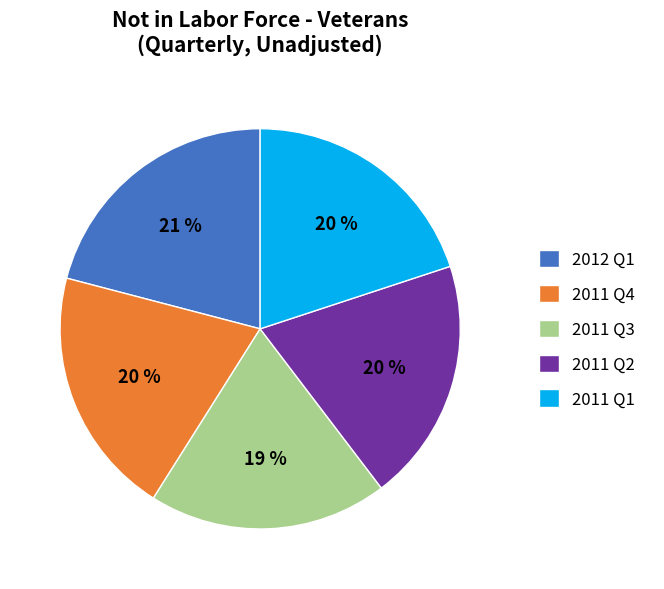

What is the ratio of the value at 2012 Q1 to the value at 2011 Q2?

1.1